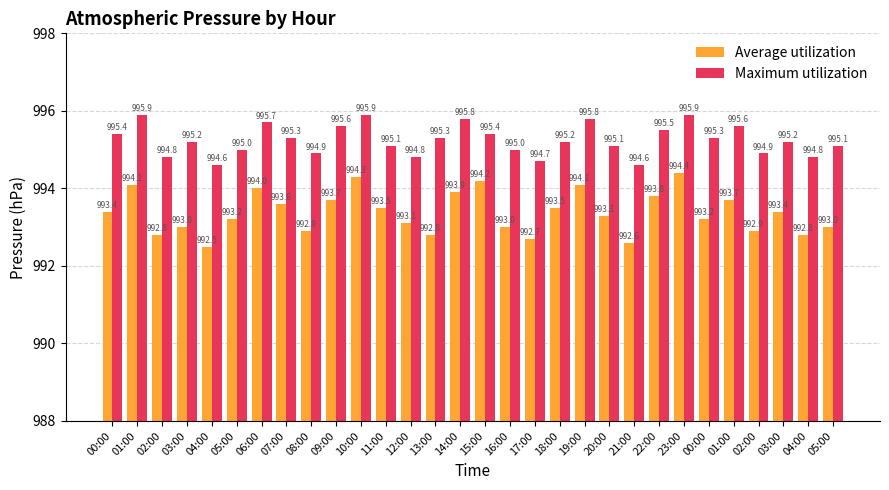

The value of Average utilization at 08:00 is 992.9. True or false?

True